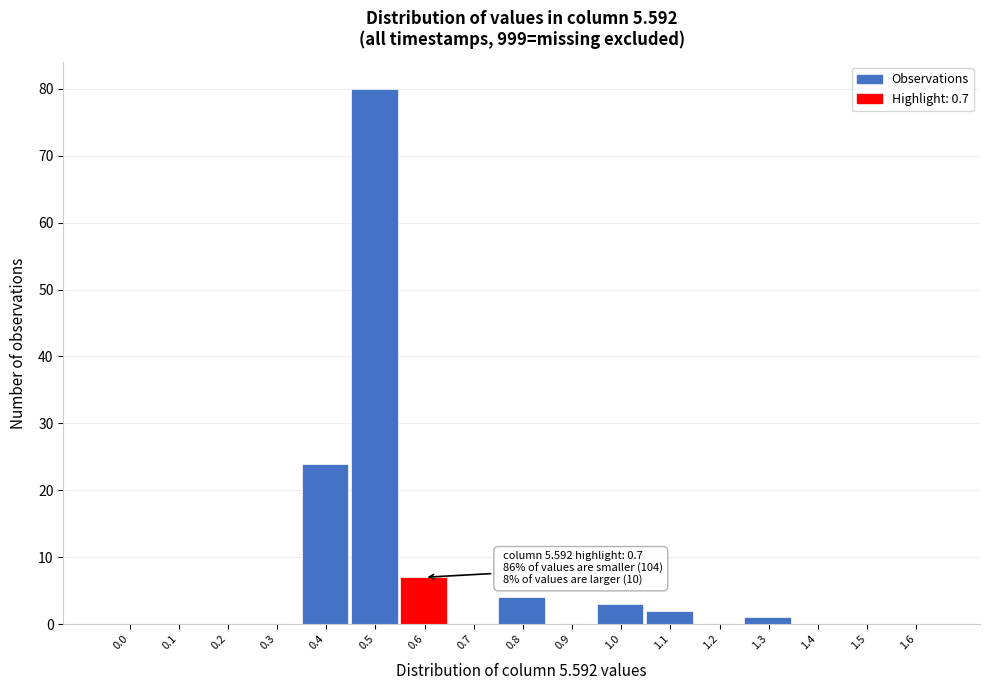

Reading left to right, transcribe all the data shown in this chart.

0.0=0	0.1=0	0.2=0	0.3=0	0.4=24	0.5=80	0.6=7	0.7=0	0.8=4	0.9=0	1.0=3	1.1=2	1.2=0	1.3=1	1.4=0	1.5=0	1.6=0